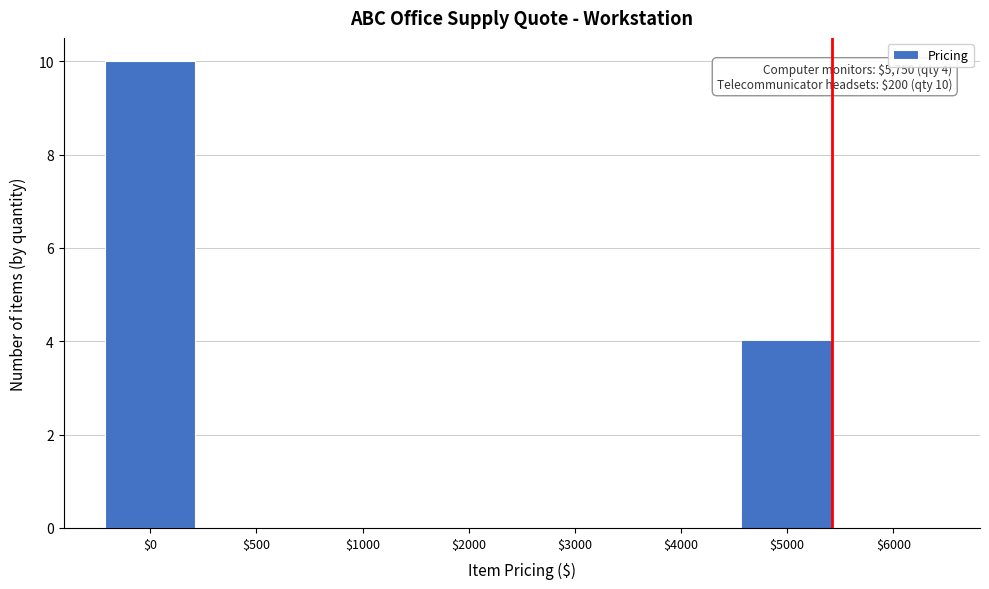

At which label is the value closest to 5?

$5000